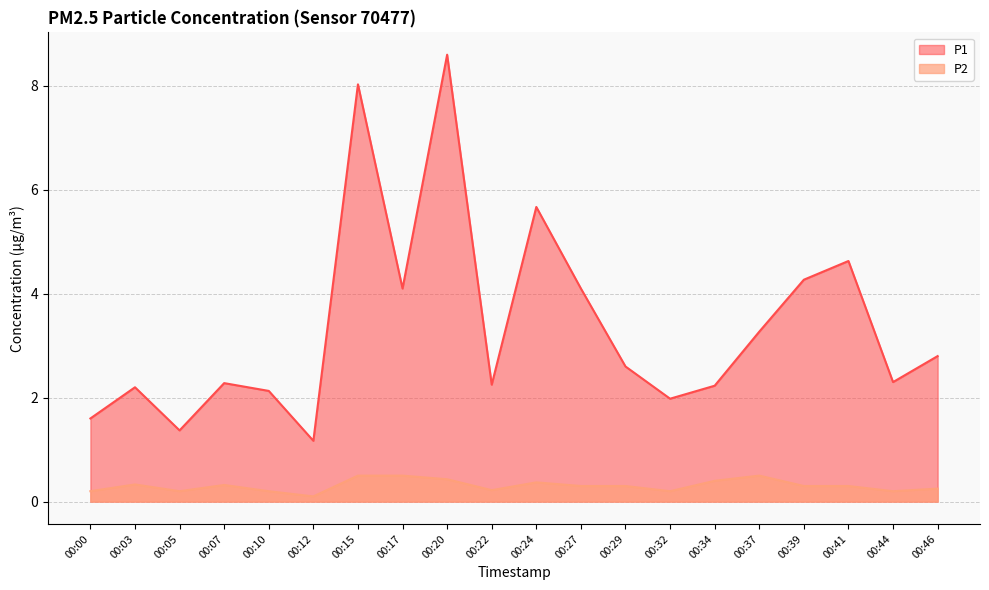

True or false: P2 and P1 cross at least once.

False